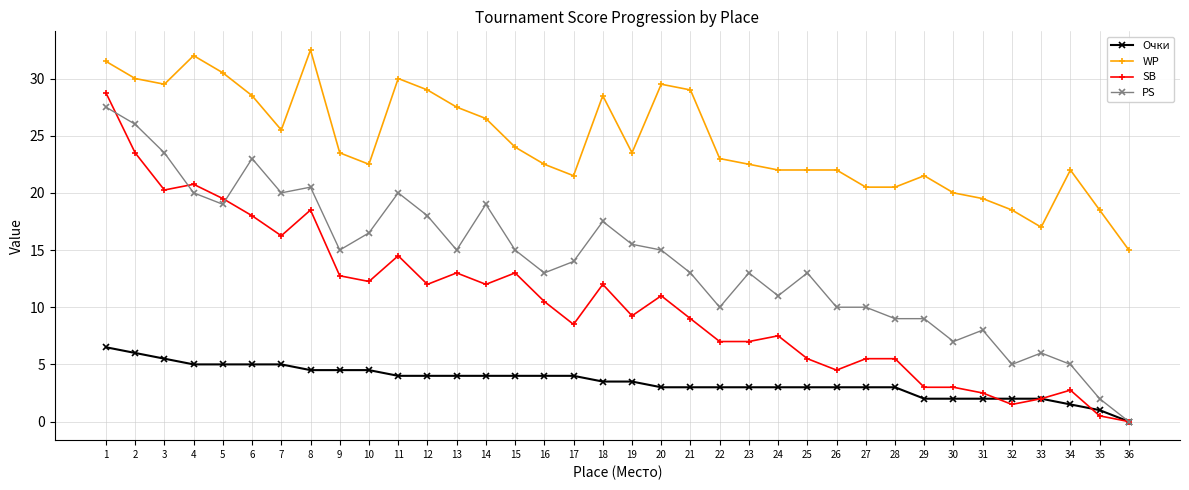

Count the number of data series in this chart.

4